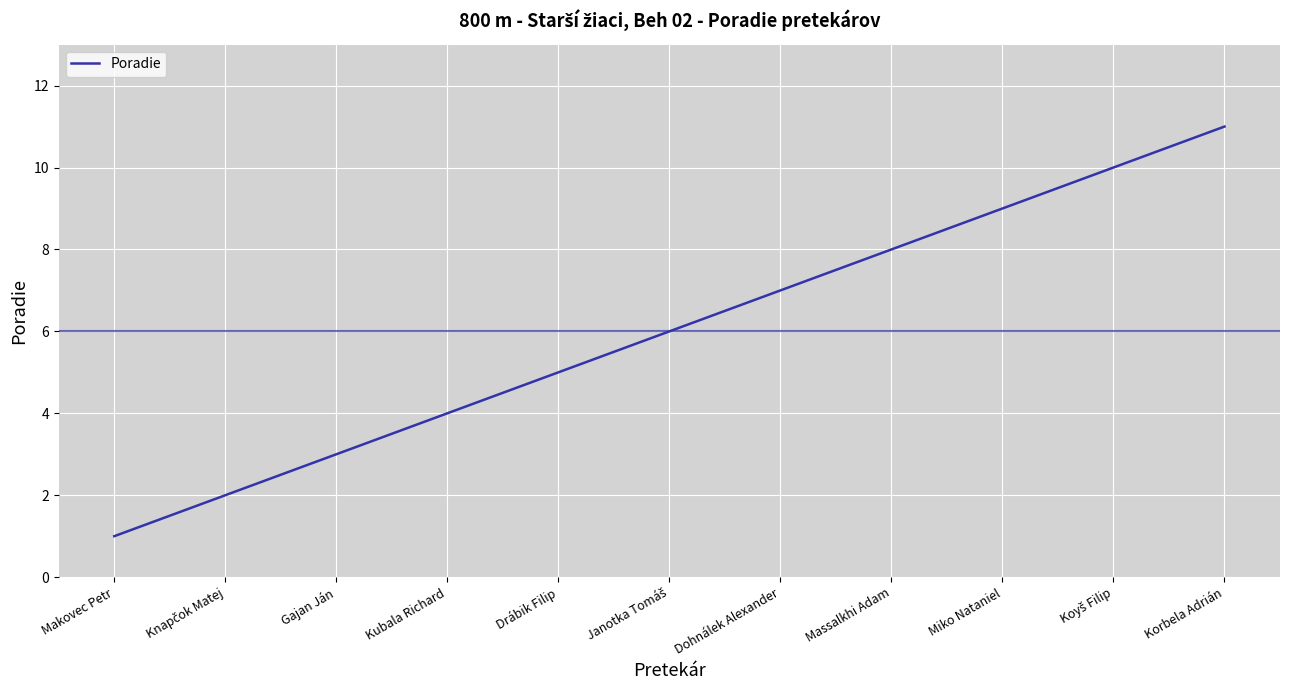

What is the difference between the values at Korbela Adrián and Drábik Filip?

6